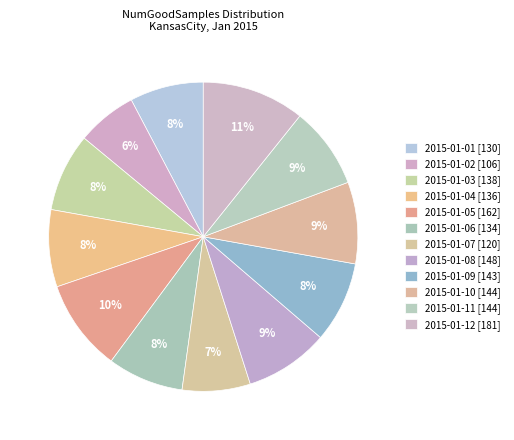

How many slices are in this pie chart?

12